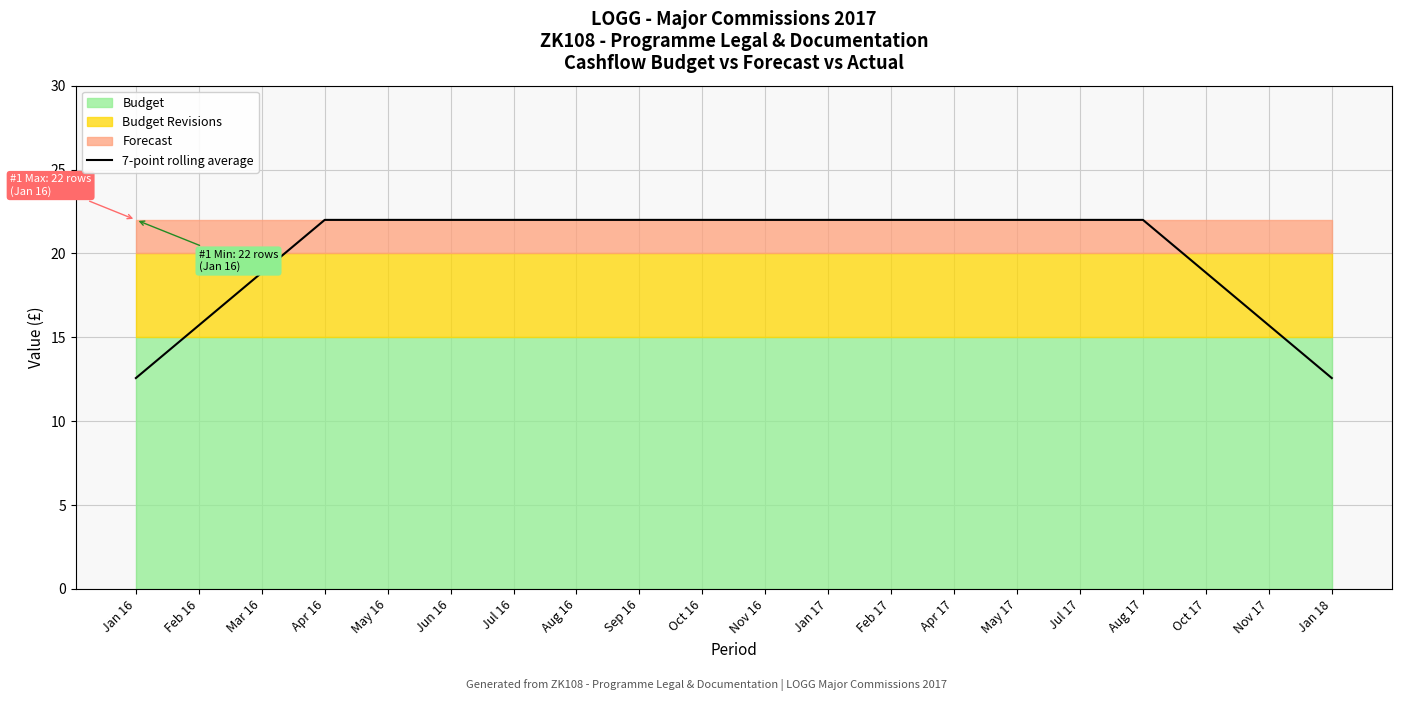

What is the lowest value of the 7-point rolling average series?

12.6